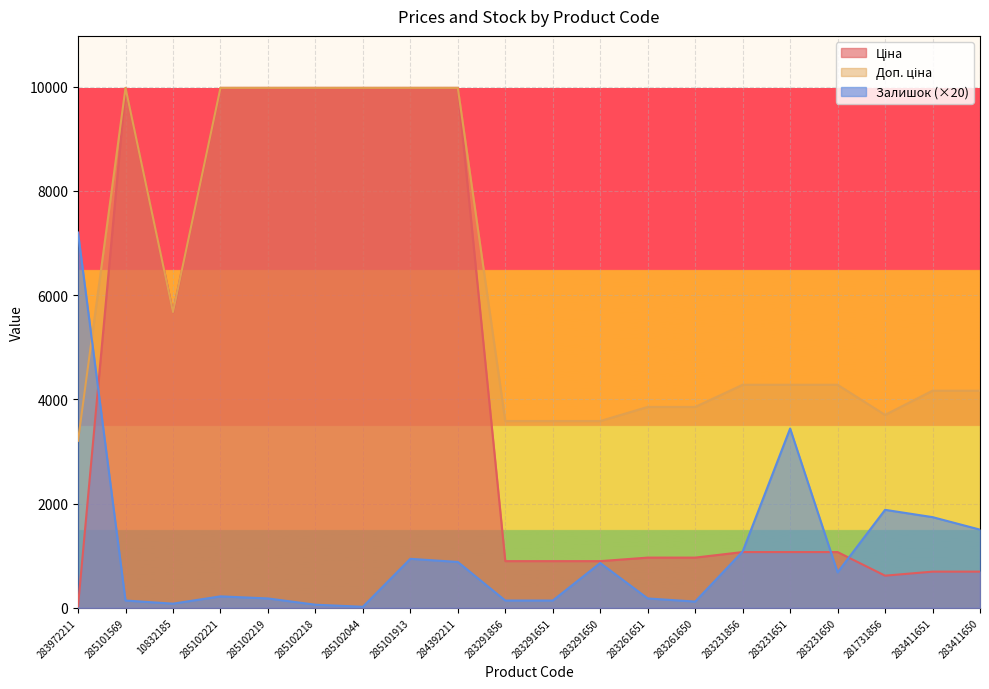

What are all the series names shown in the legend?

Ціна, Доп. ціна, Залишок